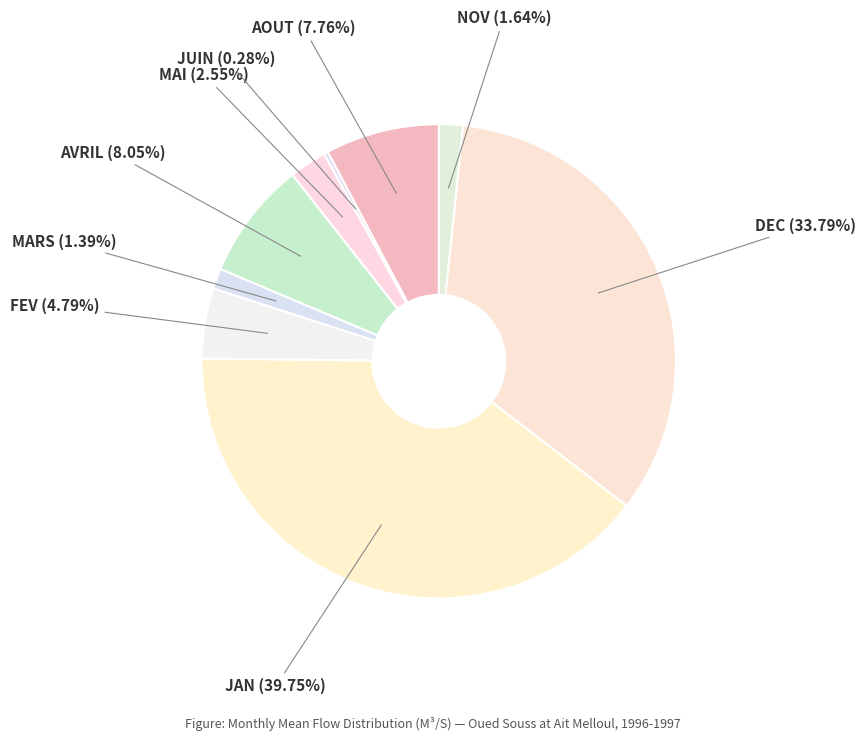

How many slices are in this pie chart?

9